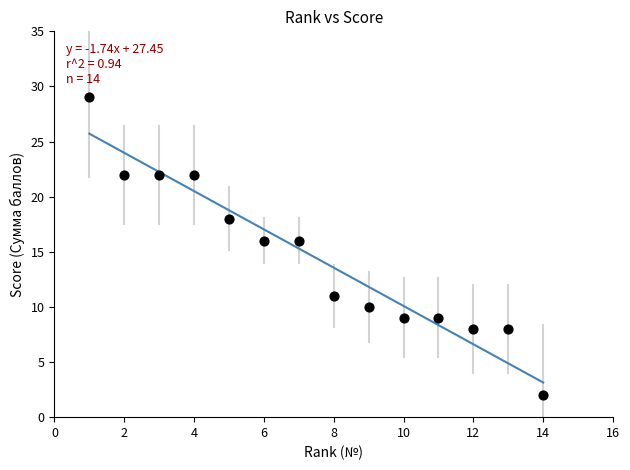

What is the range of Y values (max minus min)?

27